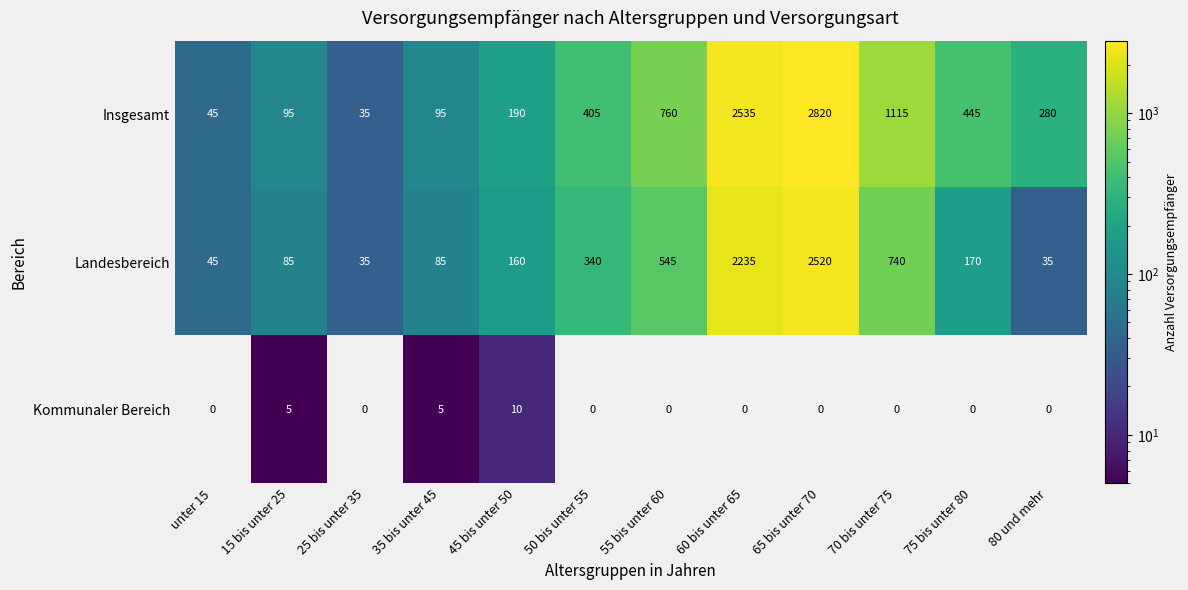

Count the number of data series in this chart.

3